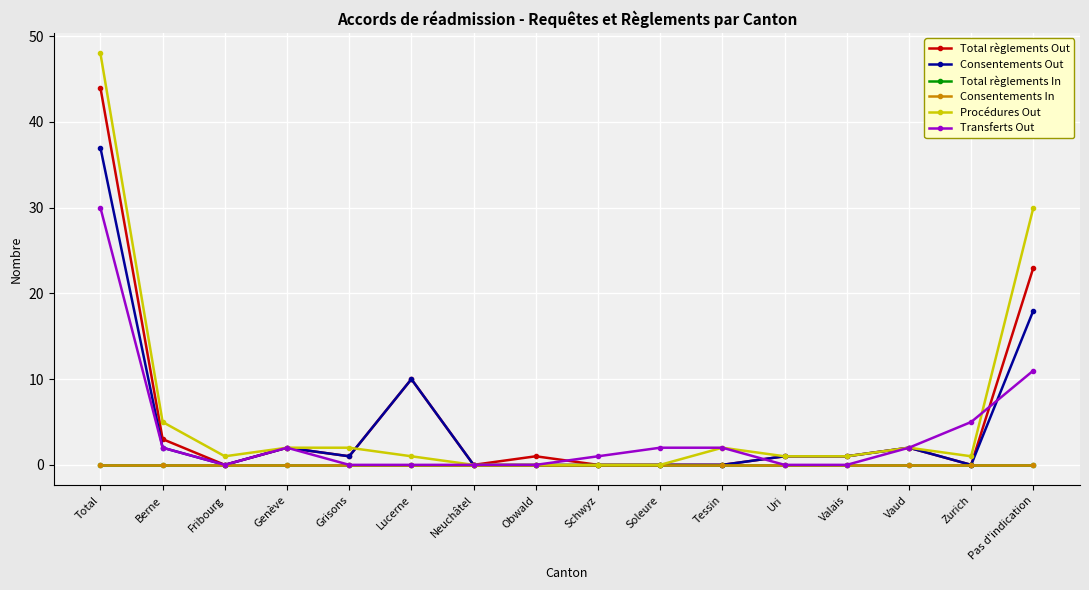

Is the value of Procédures Out at Berne greater than the value of Consentements Out at Valais?

Yes